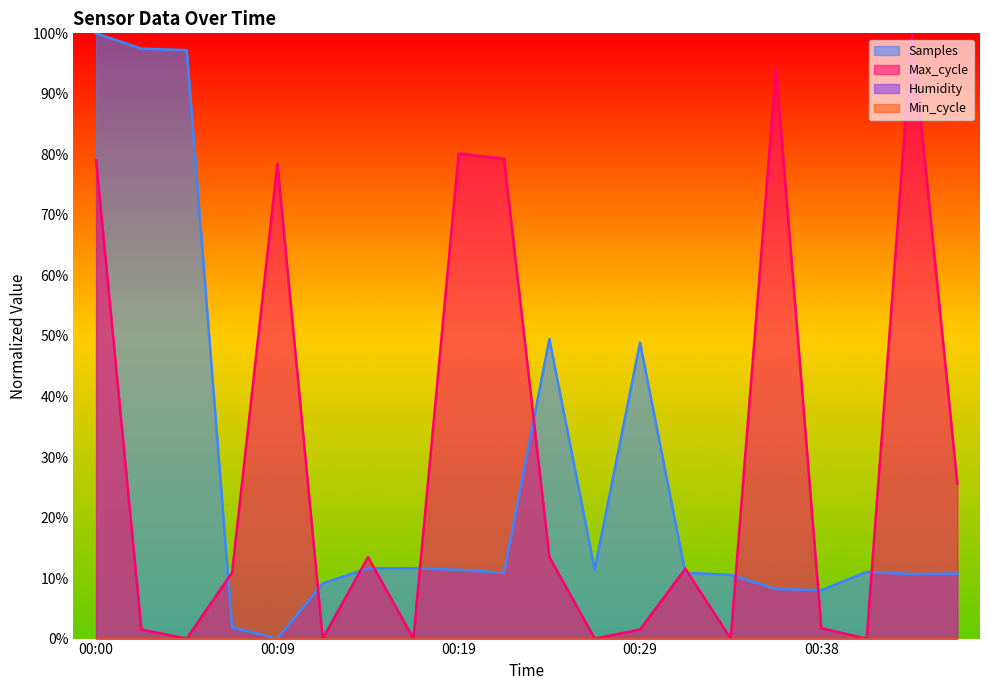

Which series has the widest spread of values?

Samples